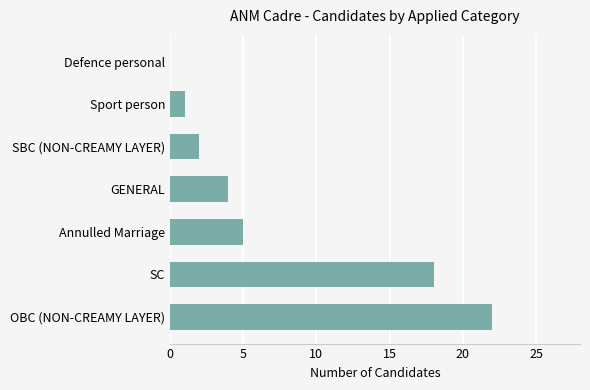

What is the change in value from SC to Defence personal?

-18